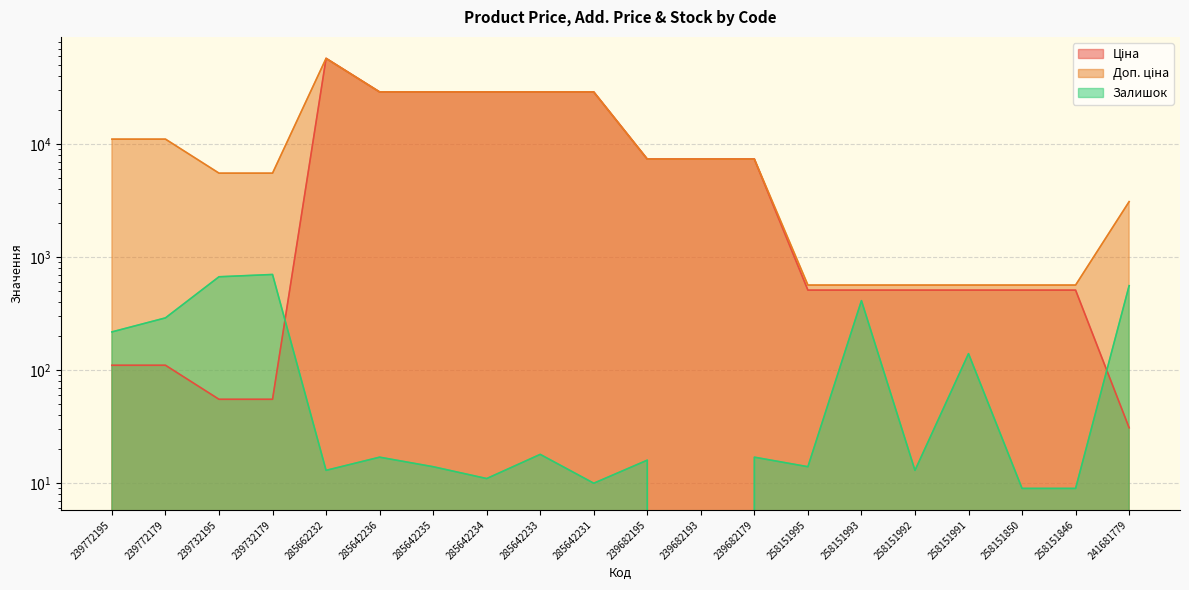

How many interior local peaks does the Залишок series have?

7